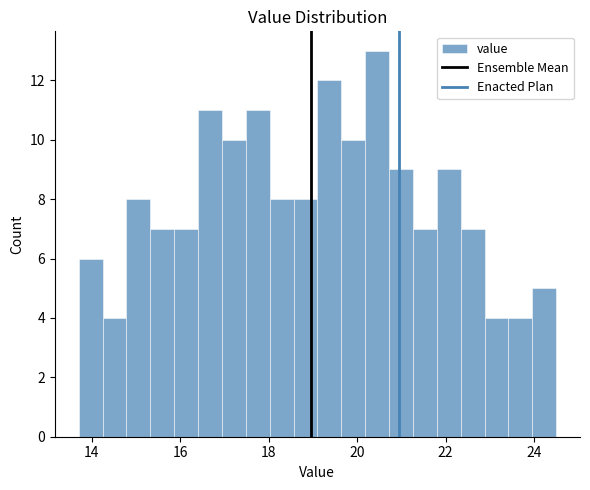

Around what value on the x-axis is the tallest bar? Give the approximate position of its centre, as read against the axis.

20.4